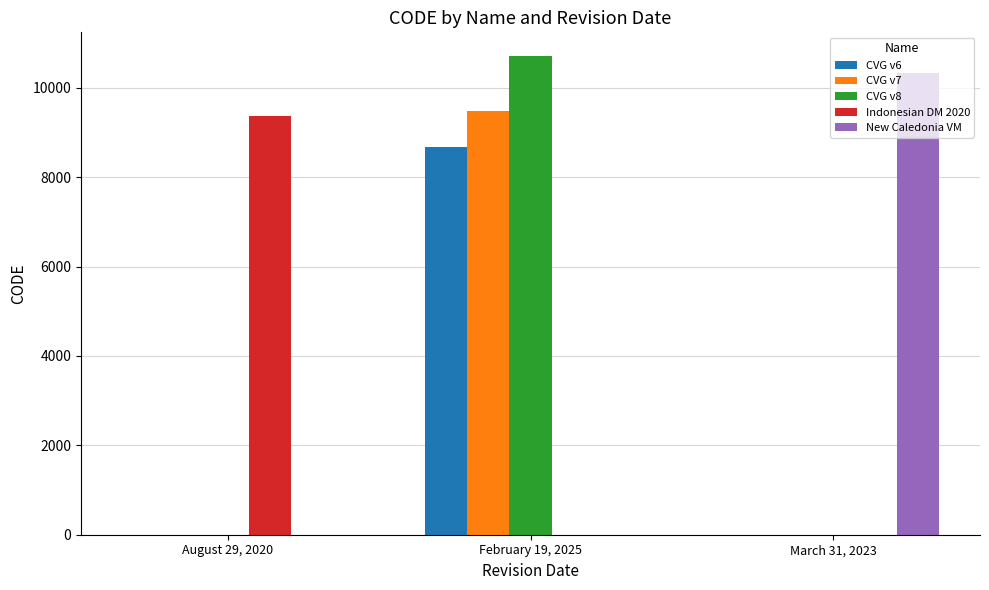

At which category is the sum across all series the highest?

February 19, 2025